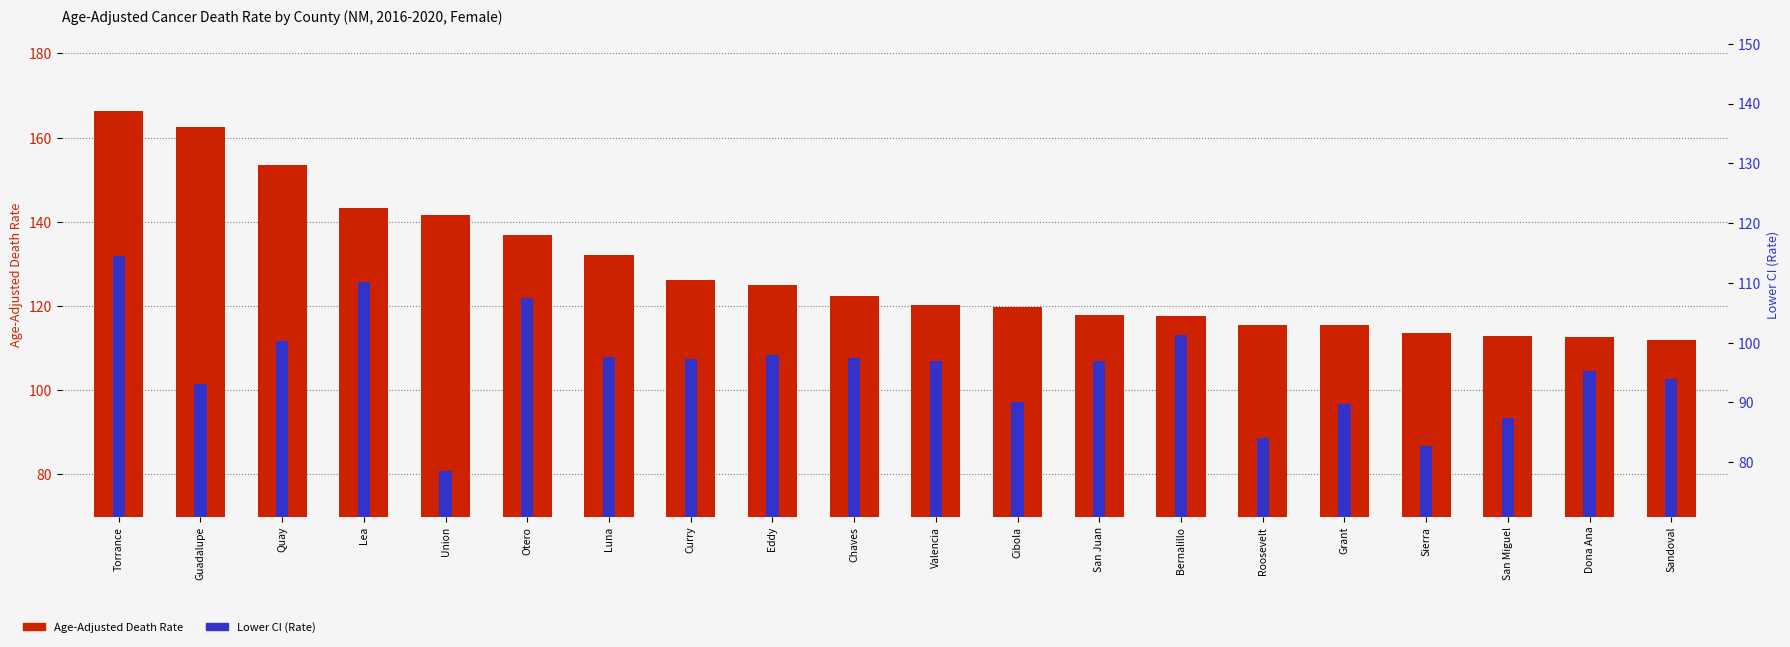

How many groups of bars are there?

20